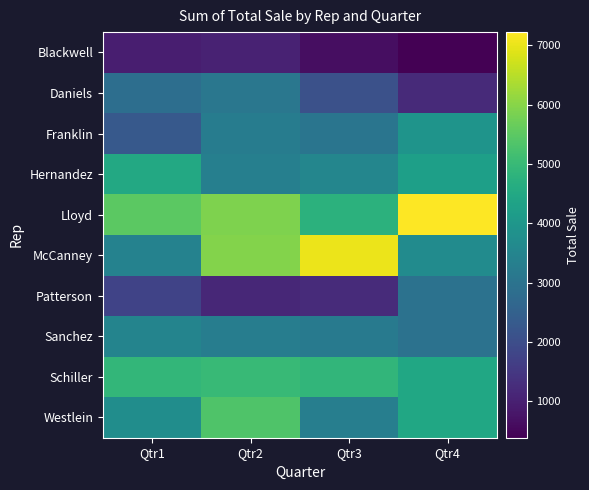

What is the minimum value shown in the chart?

388.8